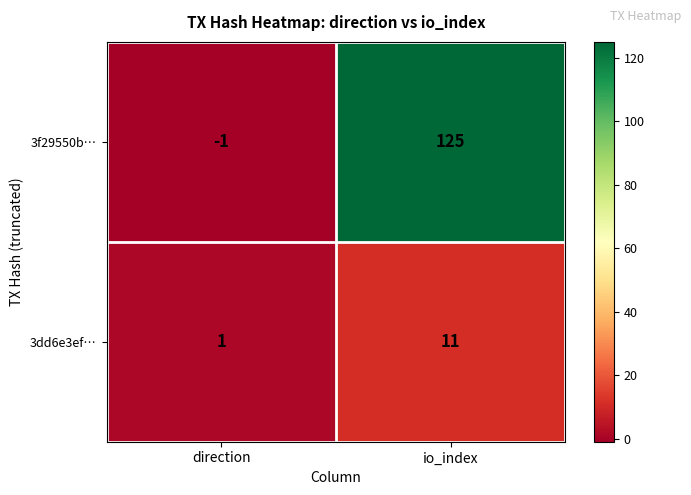

Reading right to left, transcribe all the data shown in this chart.

3f29550b…: io_index=125	direction=-1
3dd6e3ef…: io_index=11	direction=1